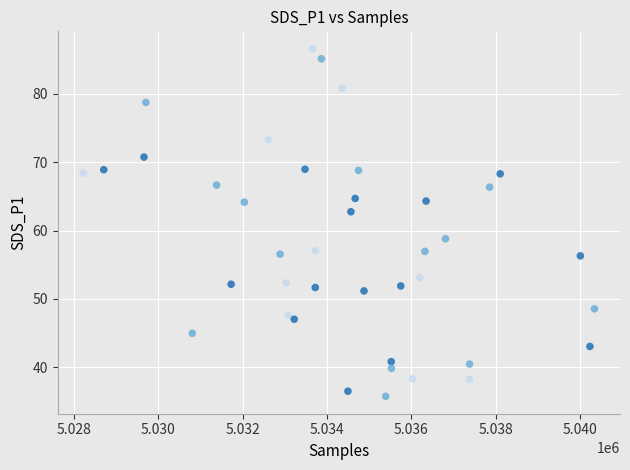

What is the range of X values (max minus min)?

12129.0